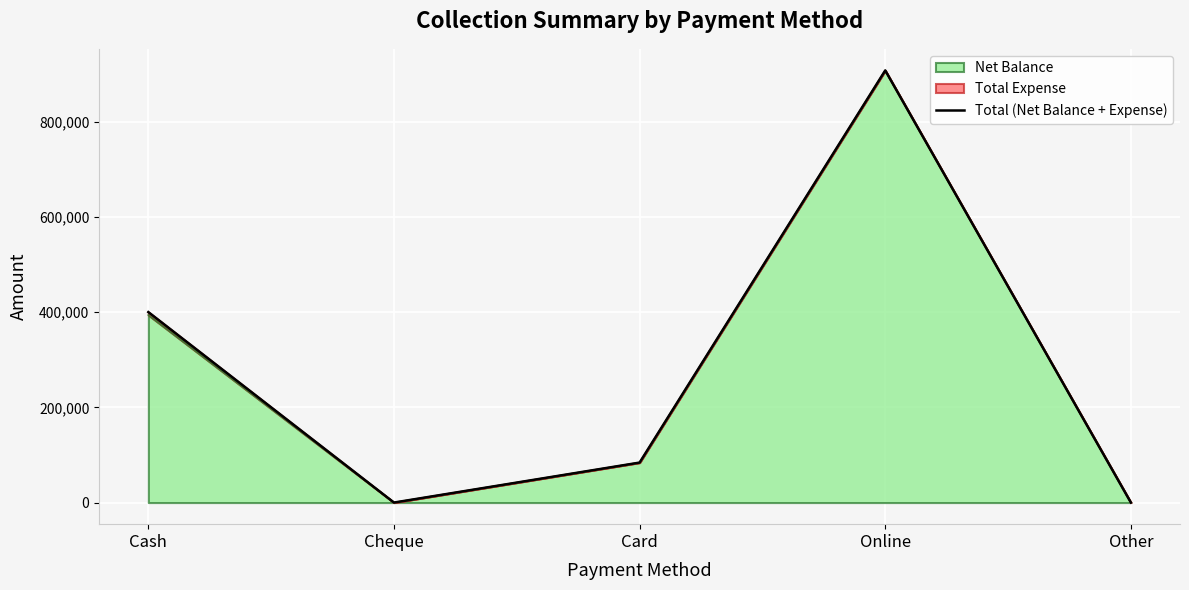

At which category does the data reach its first local peak?

Online